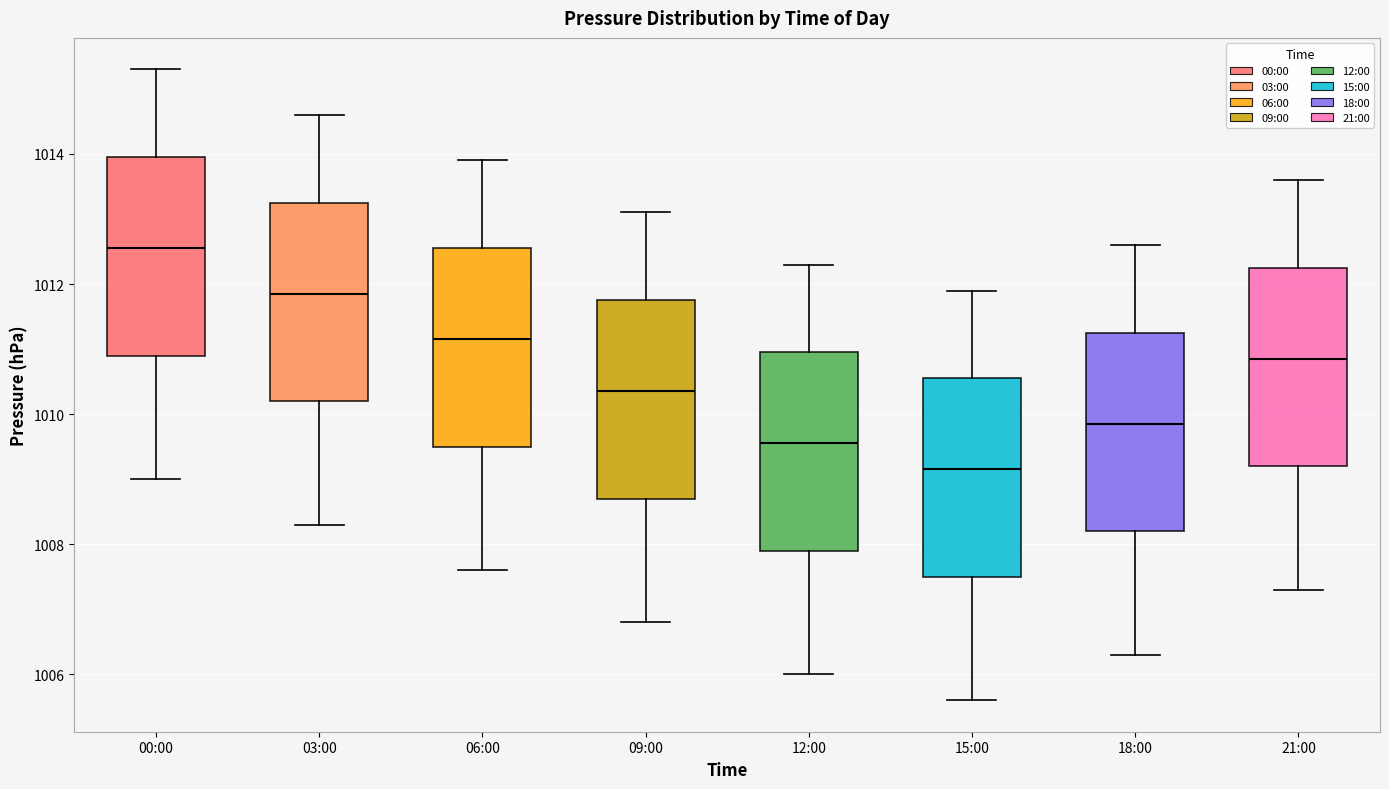

Reading left to right, transcribe this box plot: for each box, give where its median line is, the range the box spans, and where its two whiskers end, as read against the y-axis. The values are not printed on the chart, so give them approximately, as read against the axis.

00:00: median 1012.6, box 1011.0 to 1014.0, whiskers 1009.0 to 1015.4
03:00: median 1011.8, box 1010.2 to 1013.2, whiskers 1008.4 to 1014.6
06:00: median 1011.2, box 1009.6 to 1012.6, whiskers 1007.6 to 1014.0
09:00: median 1010.4, box 1008.8 to 1011.8, whiskers 1006.8 to 1013.2
12:00: median 1009.6, box 1008.0 to 1011.0, whiskers 1006.0 to 1012.4
15:00: median 1009.2, box 1007.6 to 1010.6, whiskers 1005.6 to 1012.0
18:00: median 1009.8, box 1008.2 to 1011.2, whiskers 1006.4 to 1012.6
21:00: median 1010.8, box 1009.2 to 1012.2, whiskers 1007.4 to 1013.6